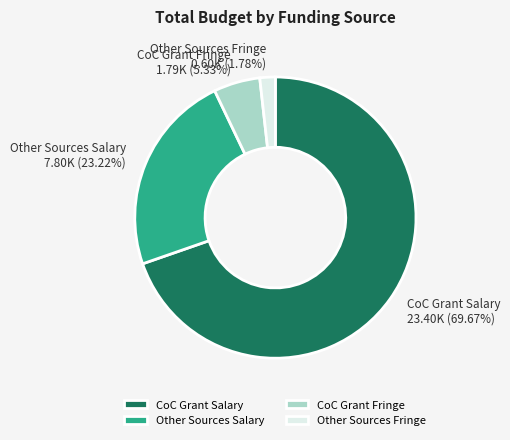

To the nearest percent, what percentage of the pie is Other Sources Salary?

23%